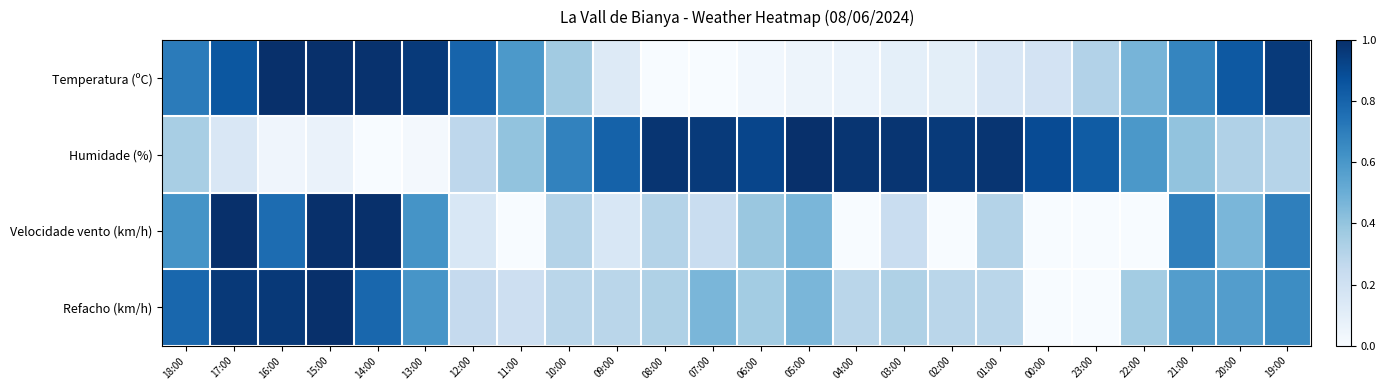

Which category has the lowest value across all series?

08:00